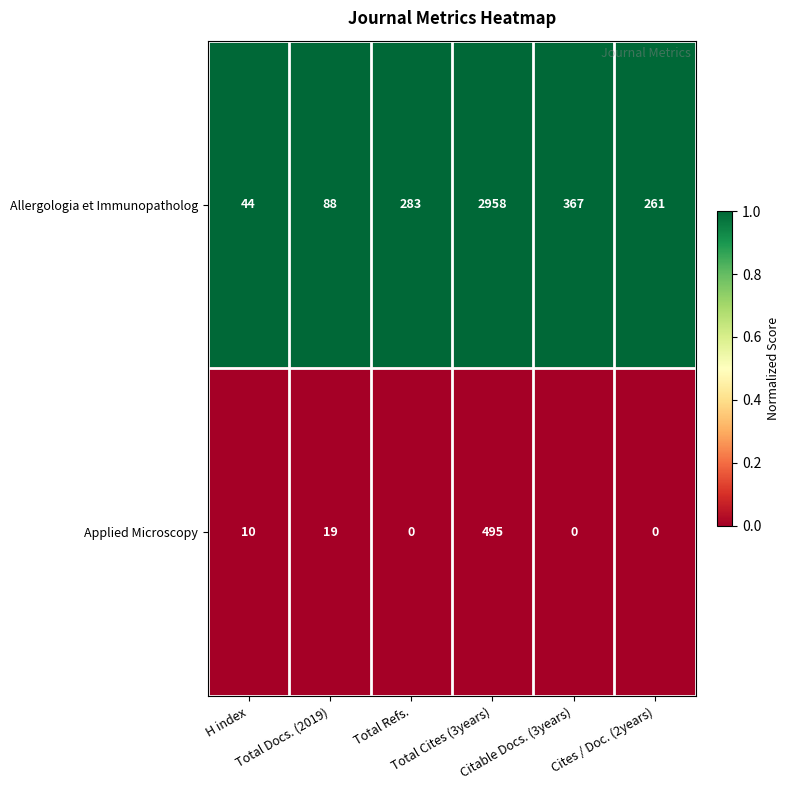

What is the difference between the maximum and minimum values in the Applied Microscopy series?

495